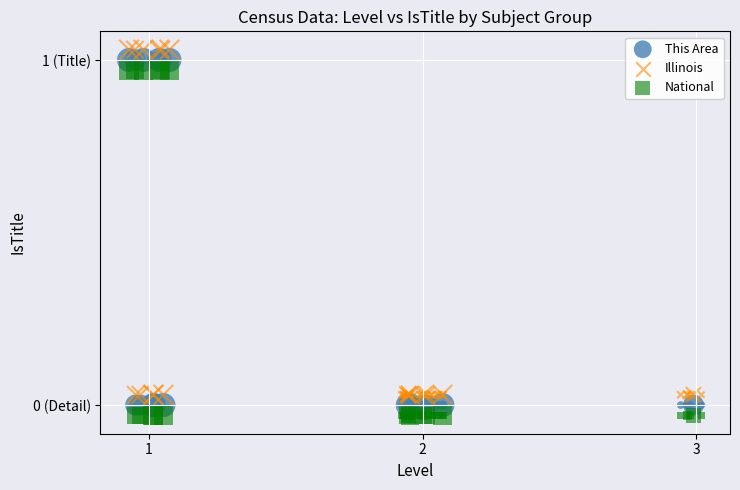

Which series contains the highest Y value?

Illinois